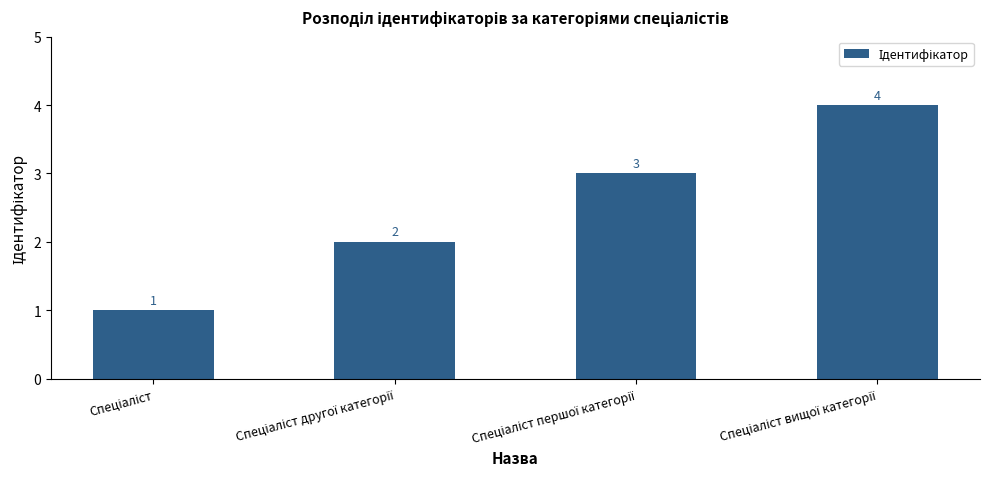

What is the sum of all values?

10